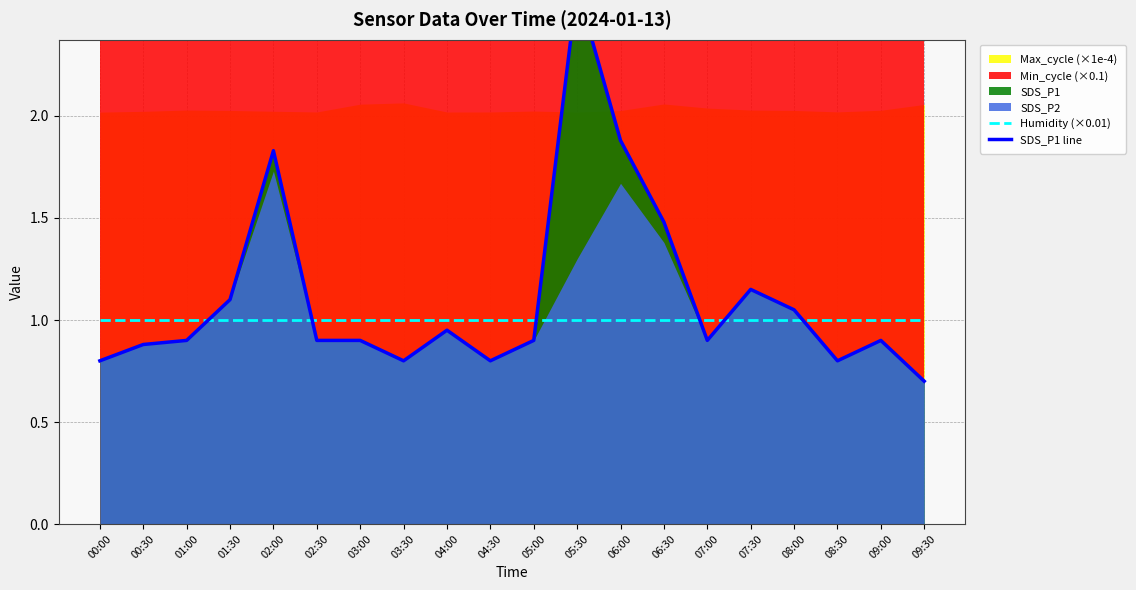

True or false: Humidity (×0.01) has more than 1 points higher than both neighbors.

False